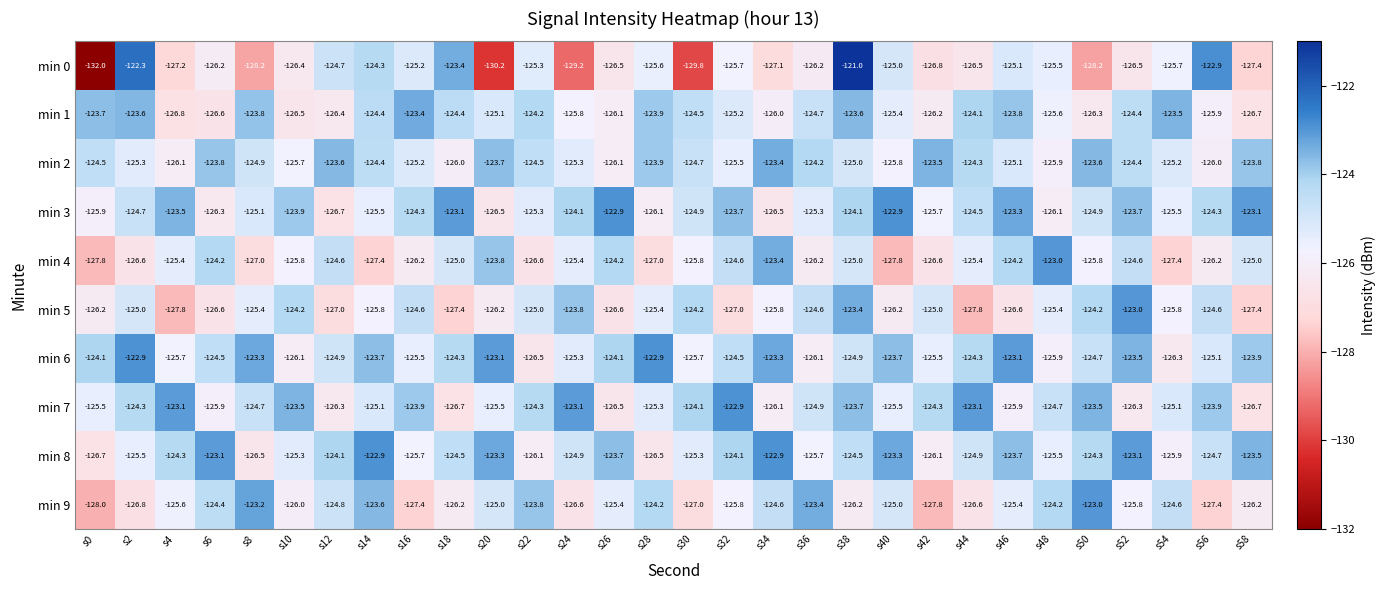

Is the value of min 8 at s34 greater than the value of min 6 at s48?

Yes